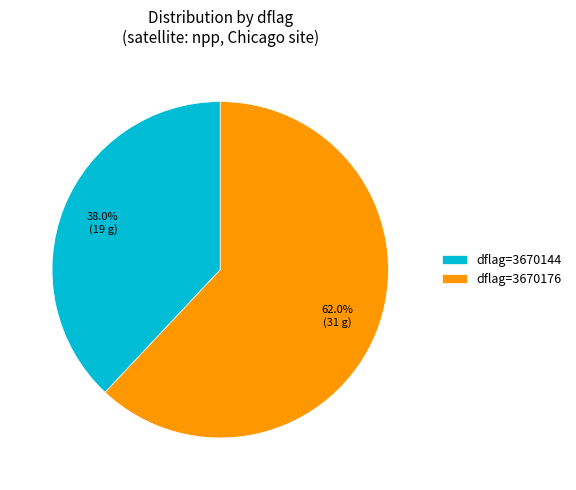

Is the sum of dflag=3670144 and dflag=3670176 greater than half?

Yes